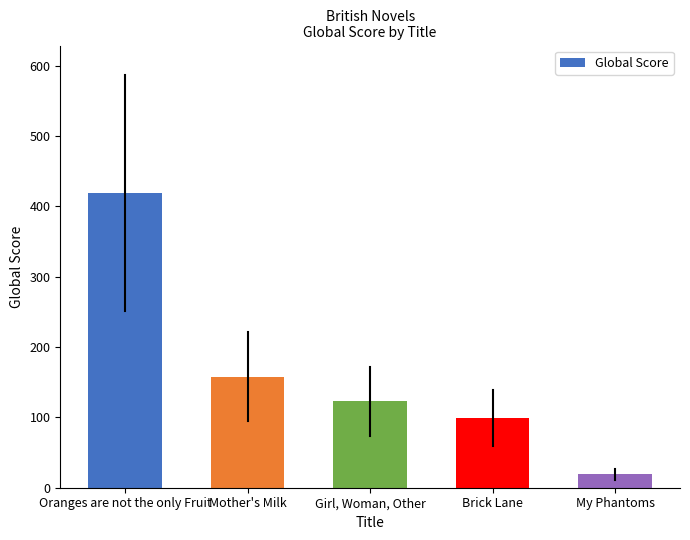

Is it true that the value at Brick Lane is 157?

False